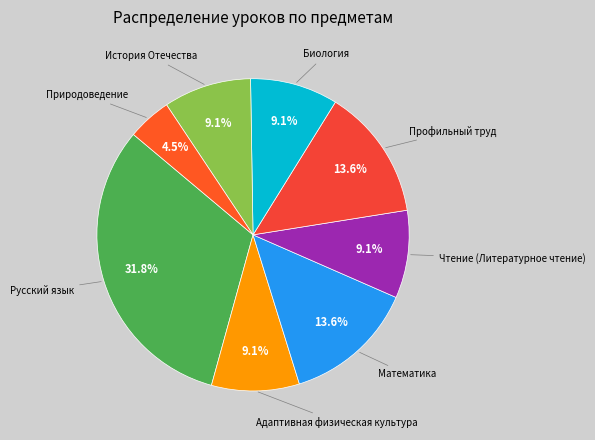

How many segments does this pie chart have?

8